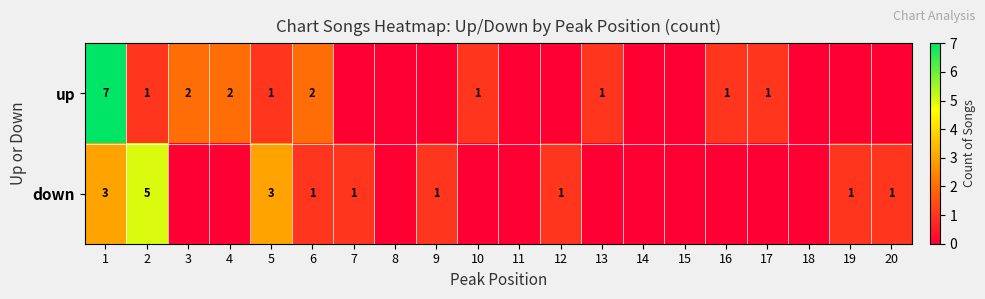

Is the value of up at 4 greater than the value of down at 5?

No